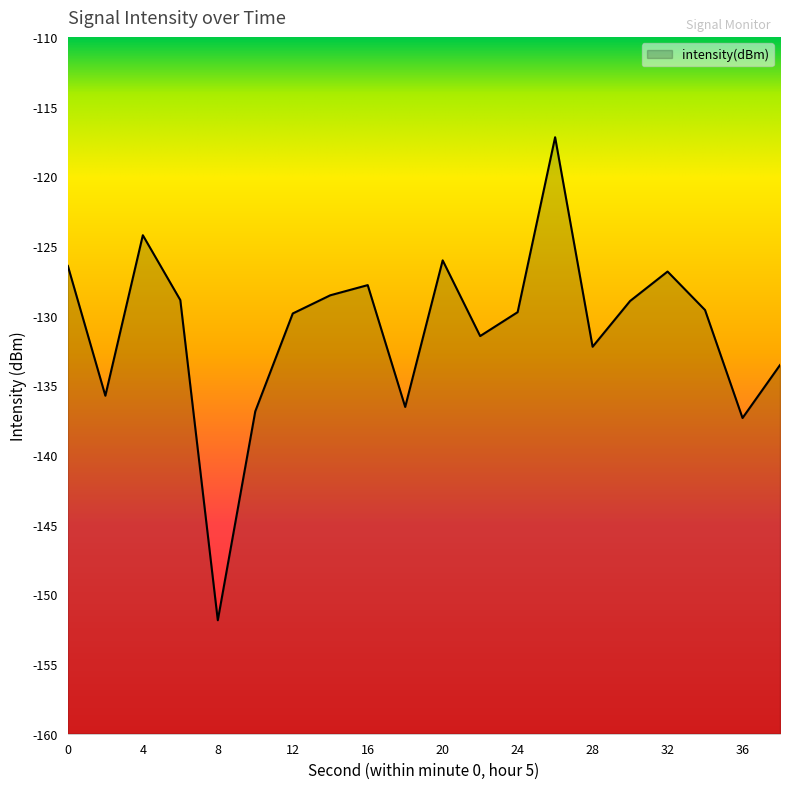

What is the sum of the values at 24 and 2?

-265.5